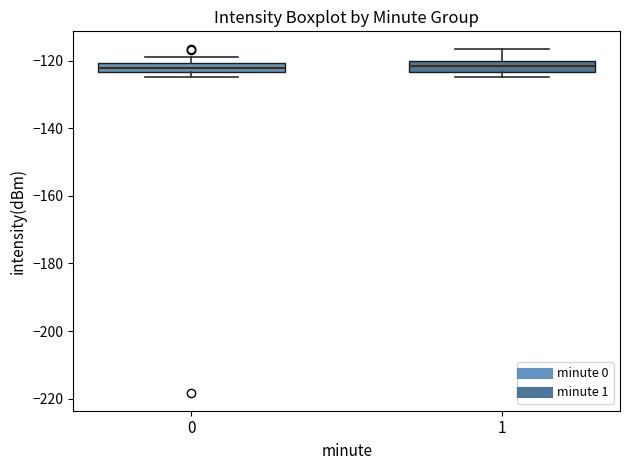

Where does the median line of the box at x = 0 sit on the y-axis? The values are not printed on the chart, so give them approximately, as read against the axis.

-122